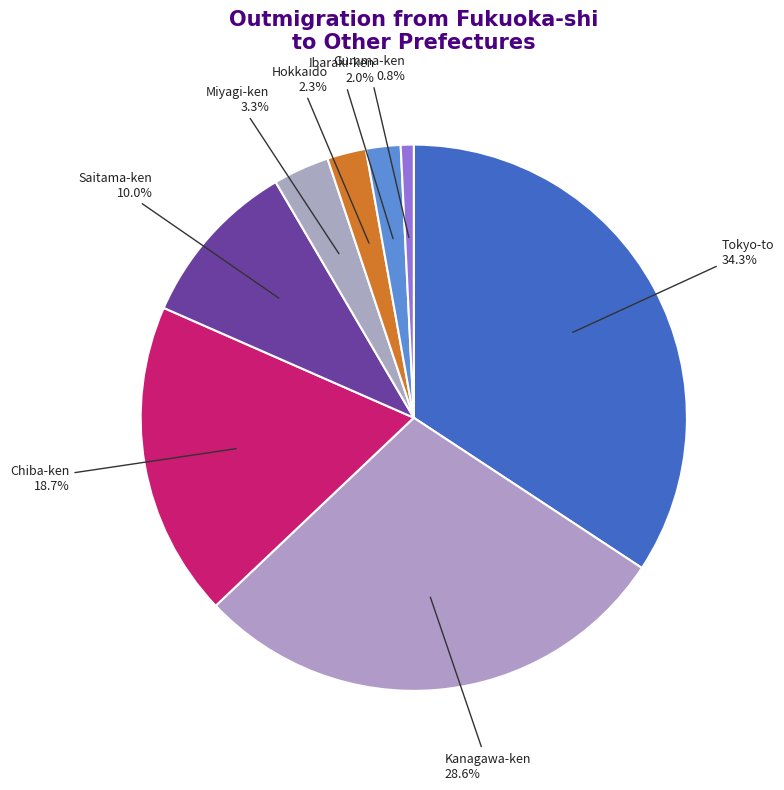

What is the smallest slice in the pie chart?

Gumma-ken